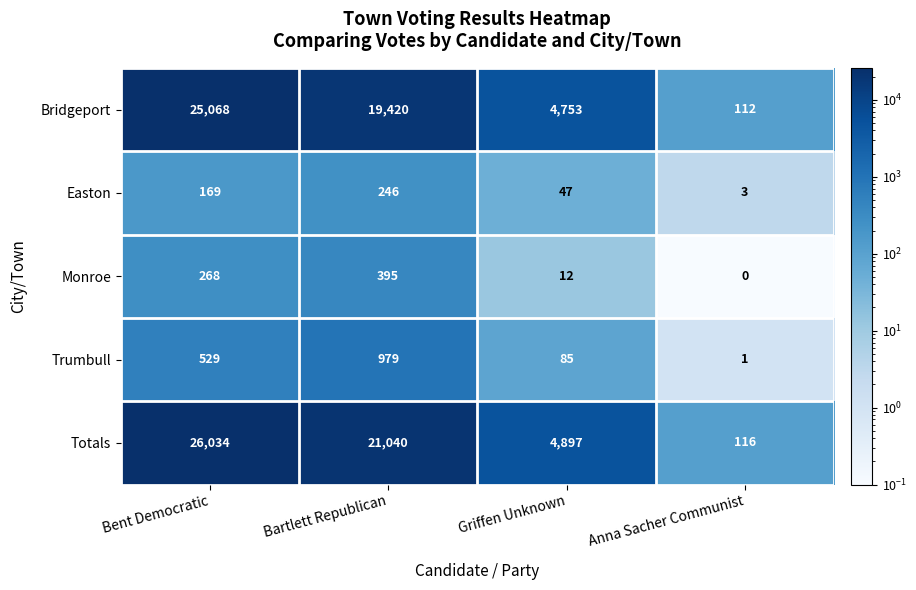

Reading left to right, transcribe all the data shown in this chart.

Bridgeport: Bent Democratic=25068	Bartlett Republican=19420	Griffen Unknown=4753	Anna Sacher Communist=112
Easton: Bent Democratic=169	Bartlett Republican=246	Griffen Unknown=47	Anna Sacher Communist=3
Monroe: Bent Democratic=268	Bartlett Republican=395	Griffen Unknown=12	Anna Sacher Communist=0
Trumbull: Bent Democratic=529	Bartlett Republican=979	Griffen Unknown=85	Anna Sacher Communist=1
Totals: Bent Democratic=26034	Bartlett Republican=21040	Griffen Unknown=4897	Anna Sacher Communist=116